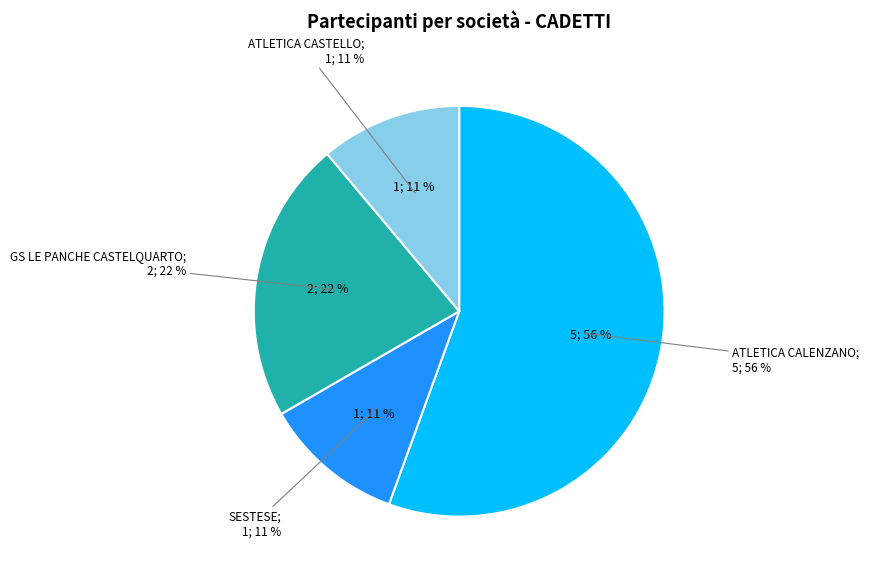

How many slices are in this pie chart?

4